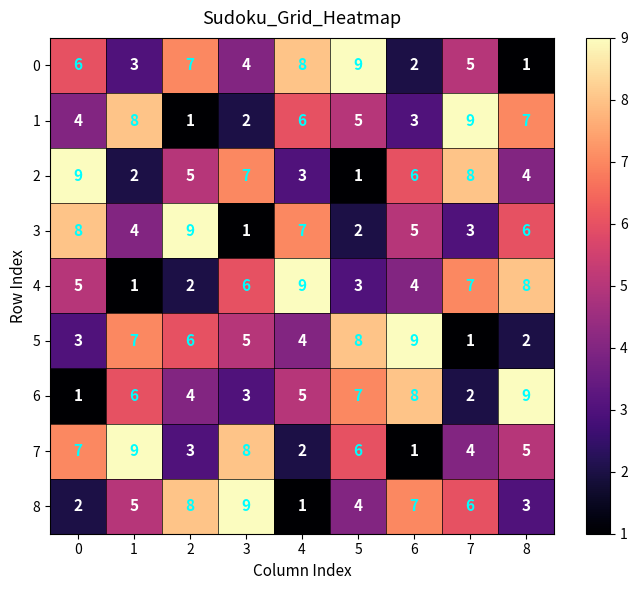

How many data points in 6 are less than 5?

4